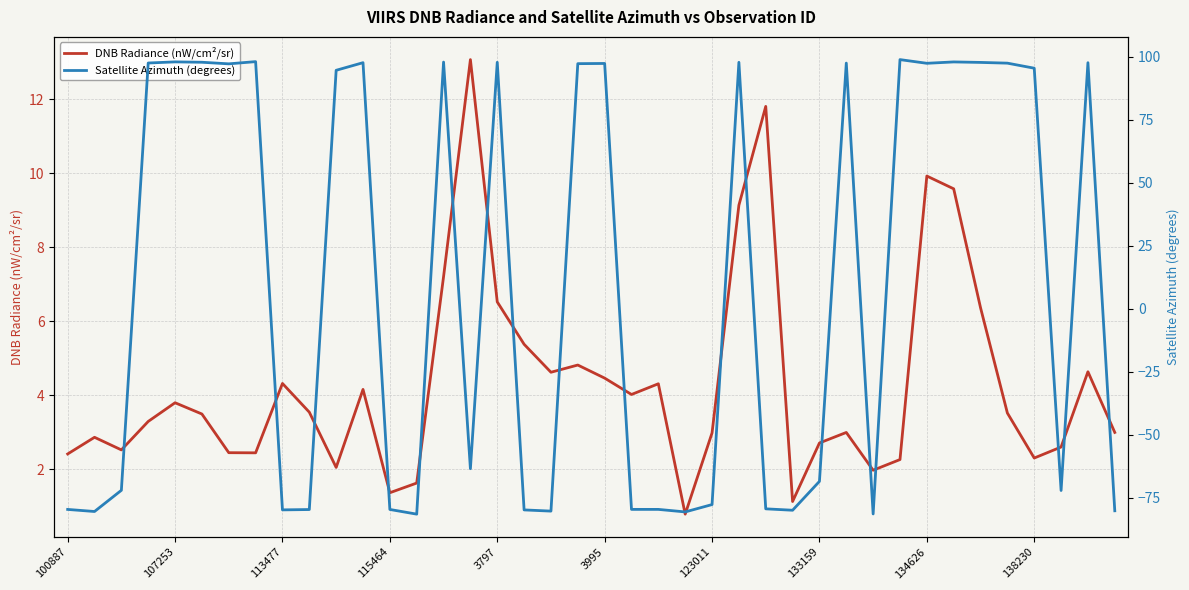

What is the lowest value of the DNB Radiance (nW/cm²/sr) series?

0.8